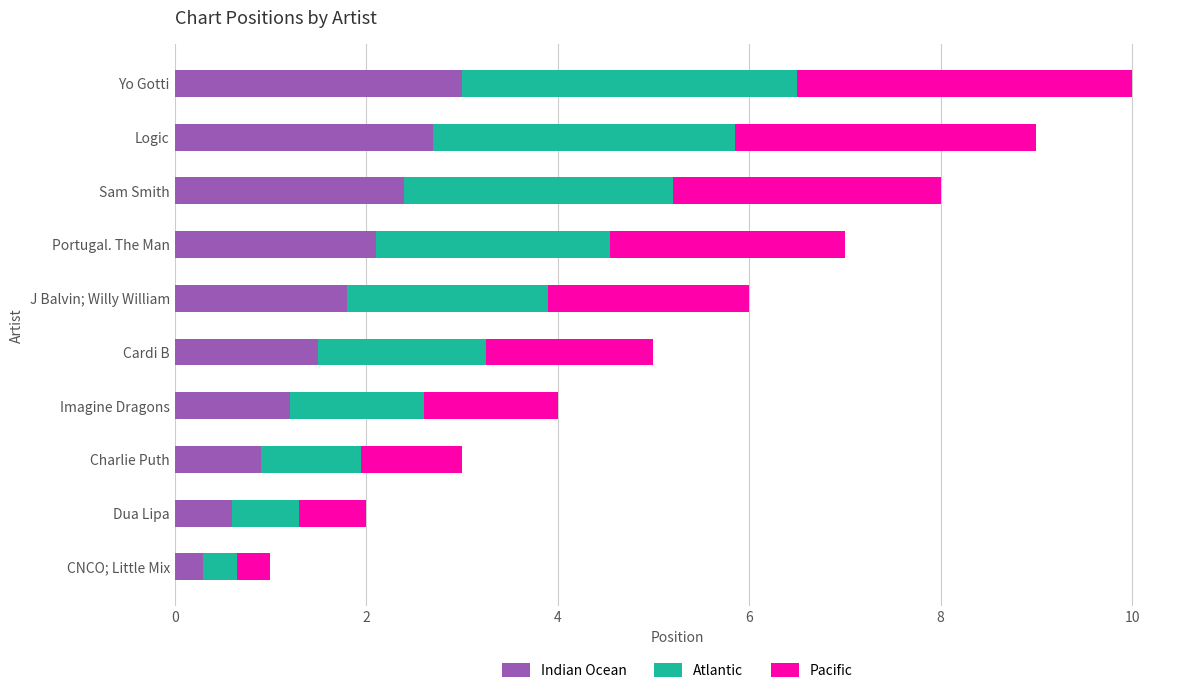

At which category is the sum across all series the highest?

Yo Gotti